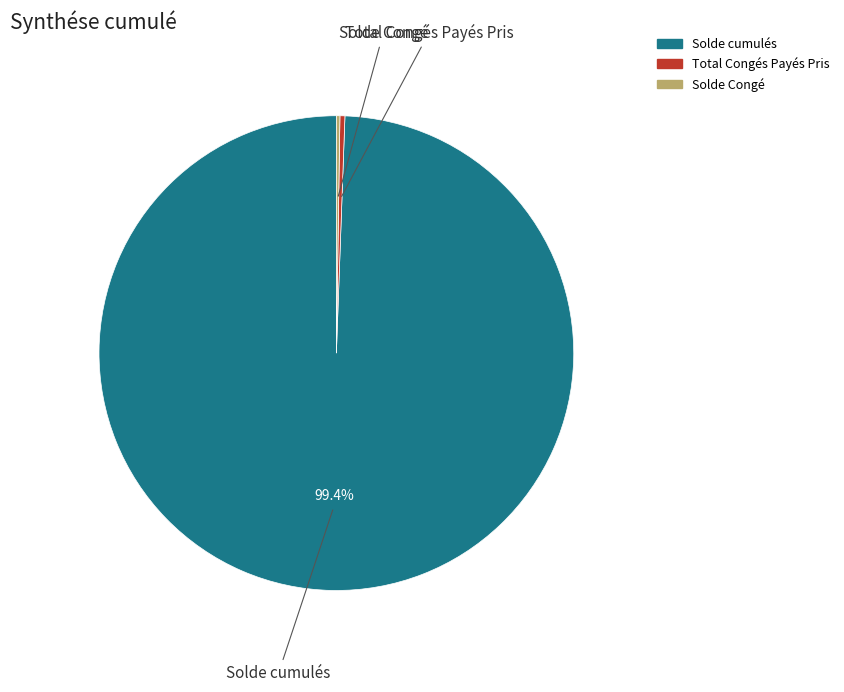

Which category has the biggest portion of the pie?

Solde cumulés